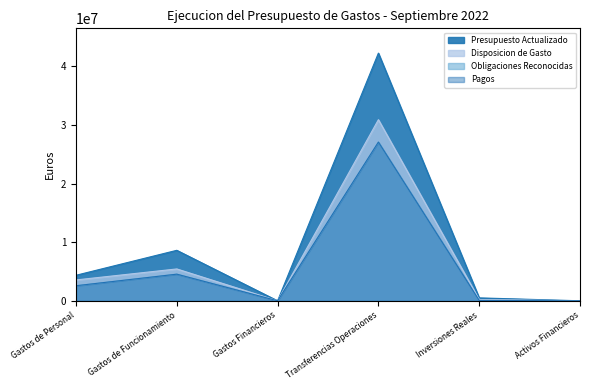

What is the label of the 5th point from the right?

Gastos de Funcionamiento